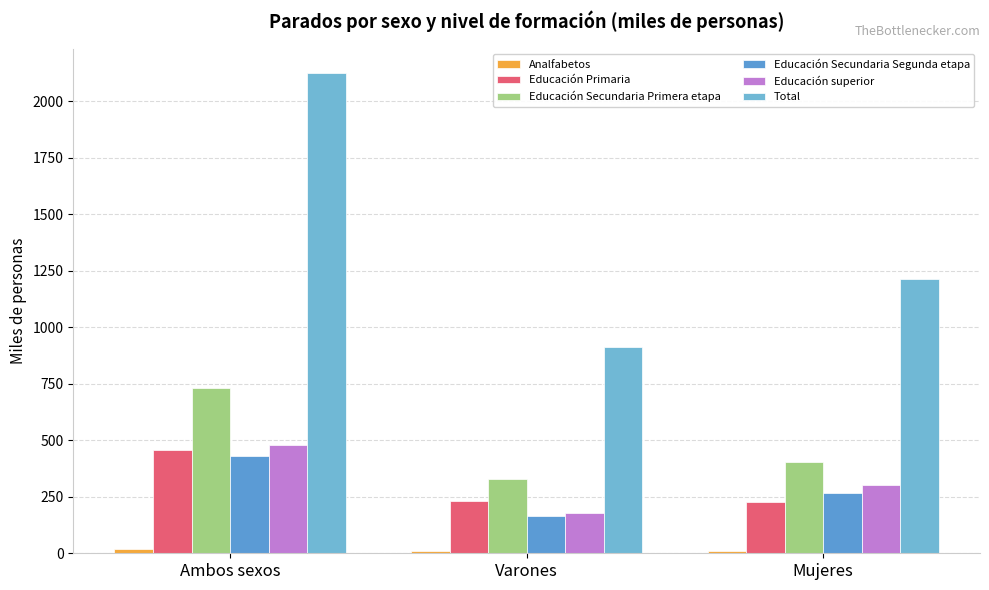

What value does the Educación superior series have at Mujeres?

303.1